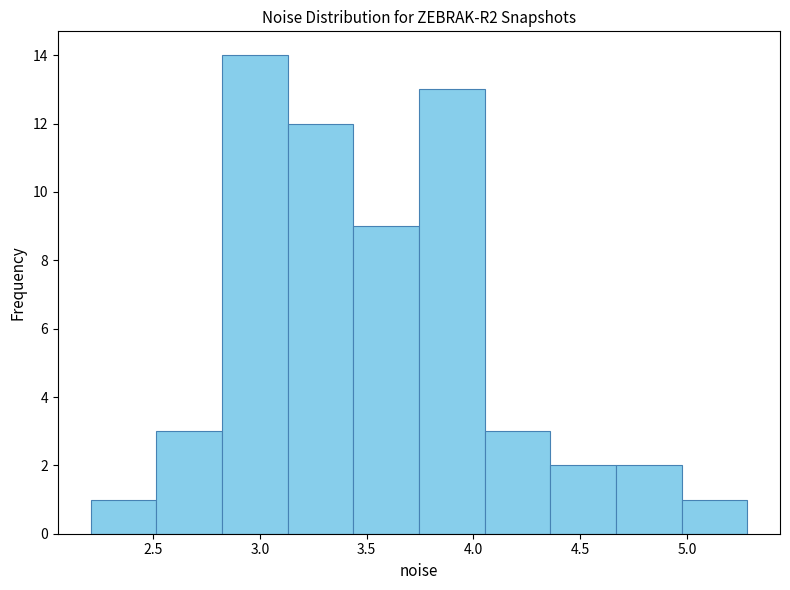

Reading left to right, list every bar in this chart as the range it spans on the x-axis followed by its height. Neither the bar edges nor the heights are printed on the chart, so give them approximately, as read against the axes.

2.20 to 2.50: 1
2.50 to 2.80: 3
2.80 to 3.15: 14
3.15 to 3.45: 12
3.45 to 3.75: 9
3.75 to 4.05: 13
4.05 to 4.35: 3
4.35 to 4.65: 2
4.65 to 4.95: 2
4.95 to 5.30: 1